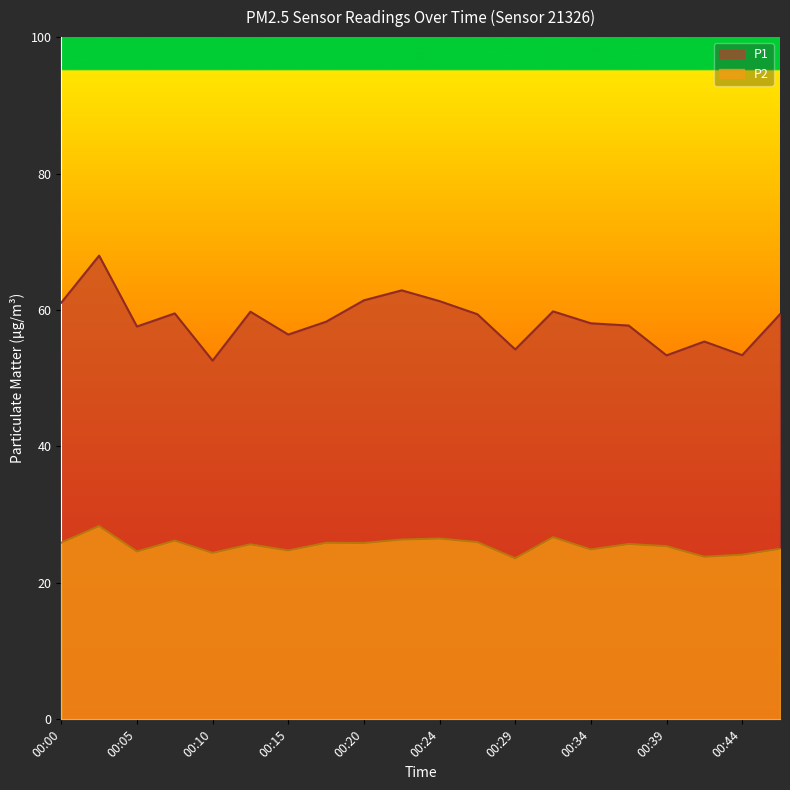

Is the value of P2 at 00:32 greater than the value of P1 at 00:00?

No